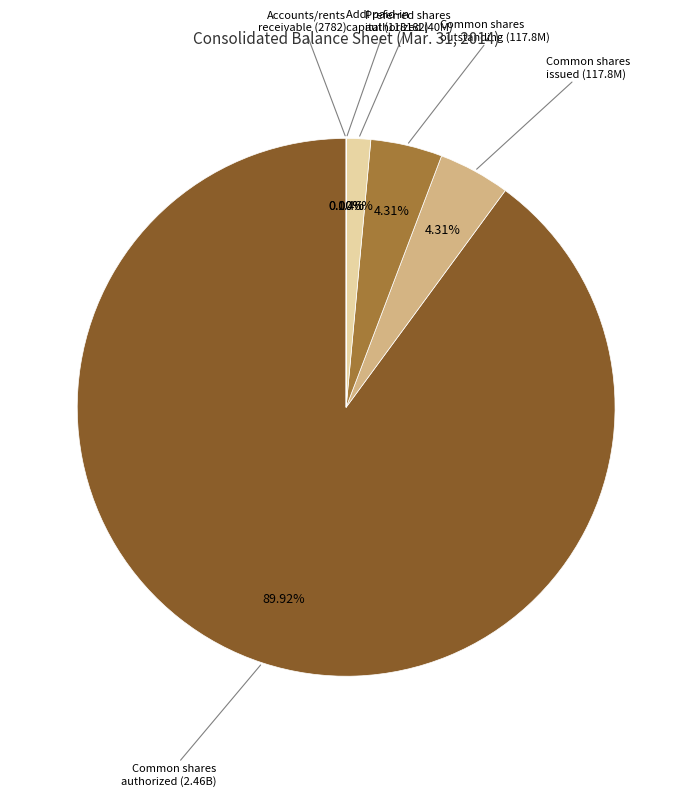

Is there any slice that represents more than half of the pie?

Yes